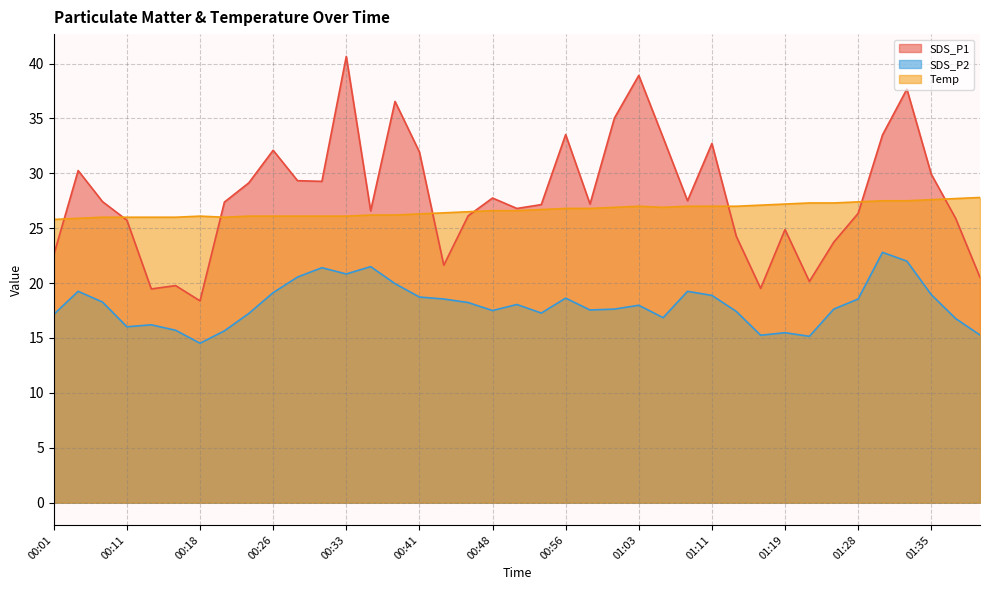

True or false: SDS_P2 has a value of 25.8 at 00:43.

False